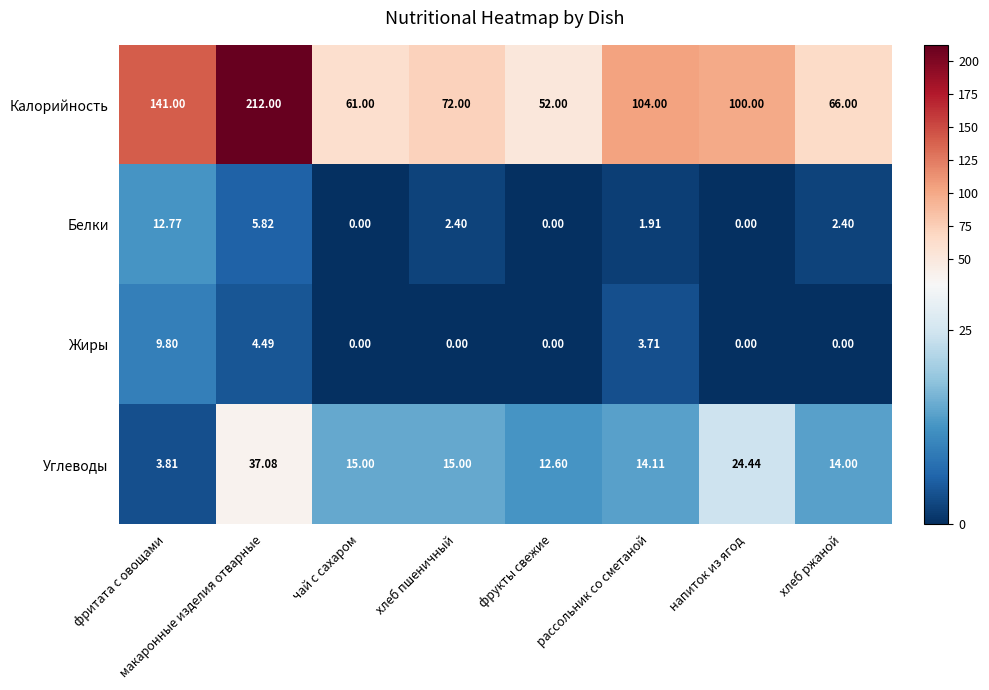

Which category has the highest value across all series?

макаронные изделия отварные